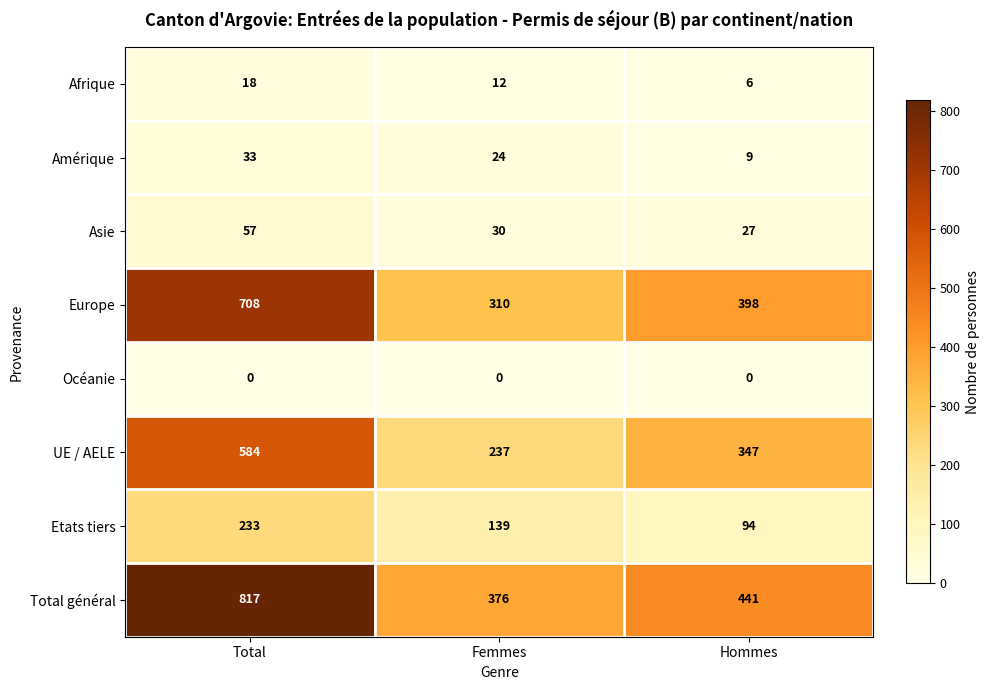

True or false: Afrique has a value of 6 at Total.

False